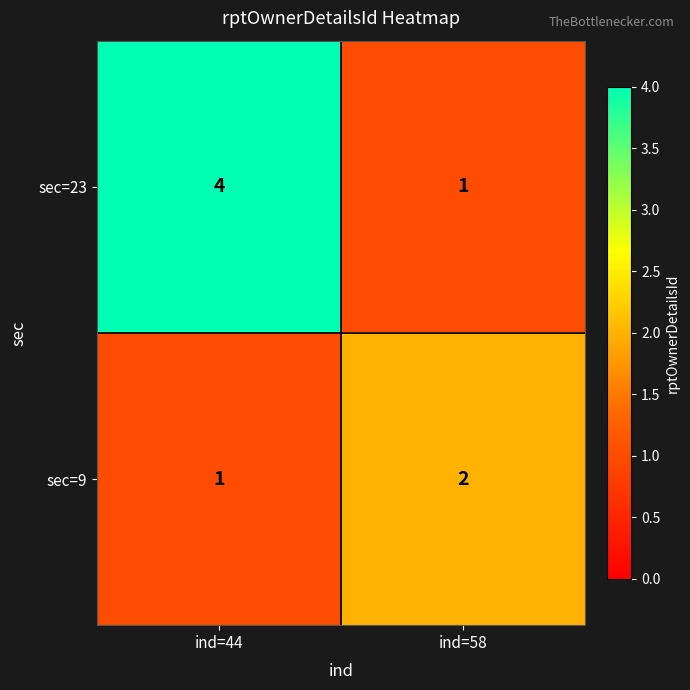

Reading left to right, what are all the values shown in this chart?

sec=23: ind=44=4	ind=58=1
sec=9: ind=44=1	ind=58=2